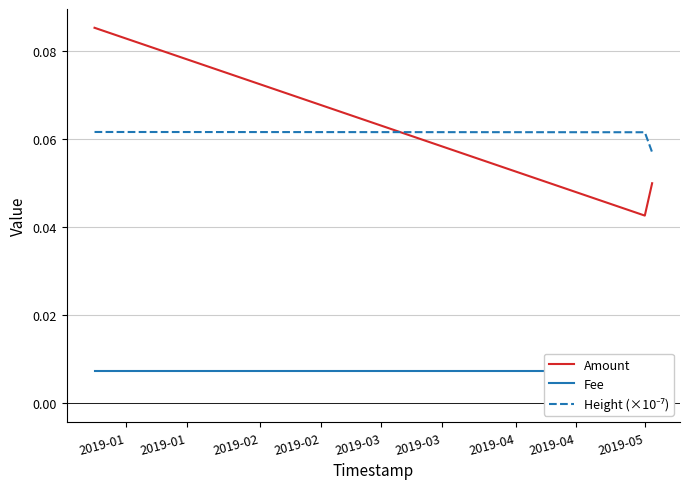

Count the number of categories in the chart.

3